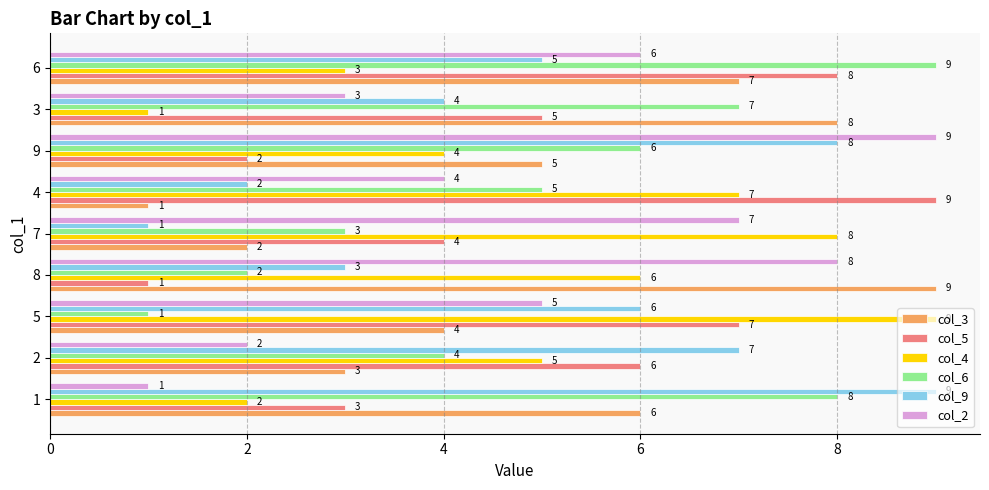

What is the average value of the col_9 series?

5